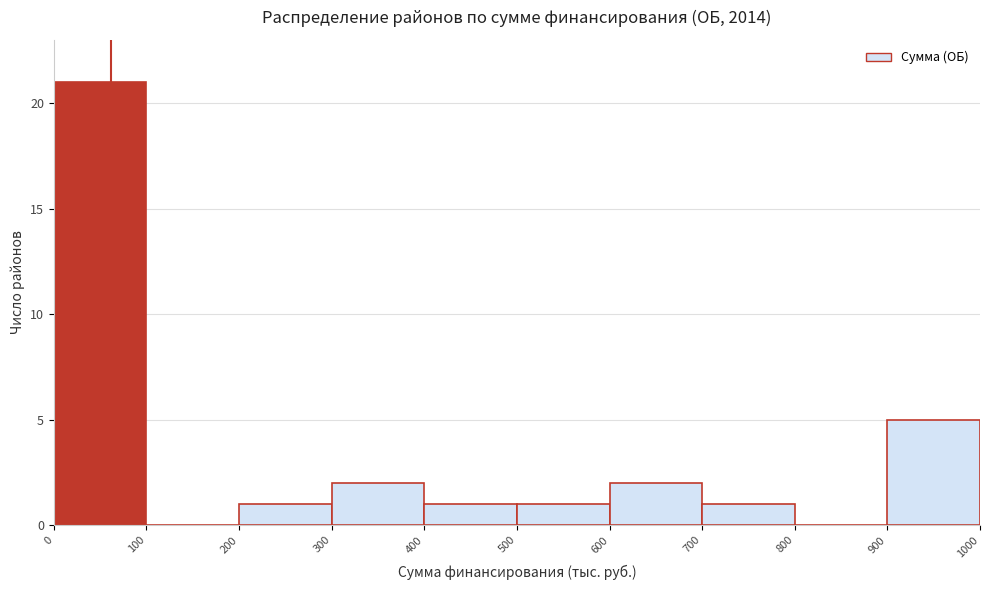

Over which range of the x-axis is the bar tallest?

0 to 100